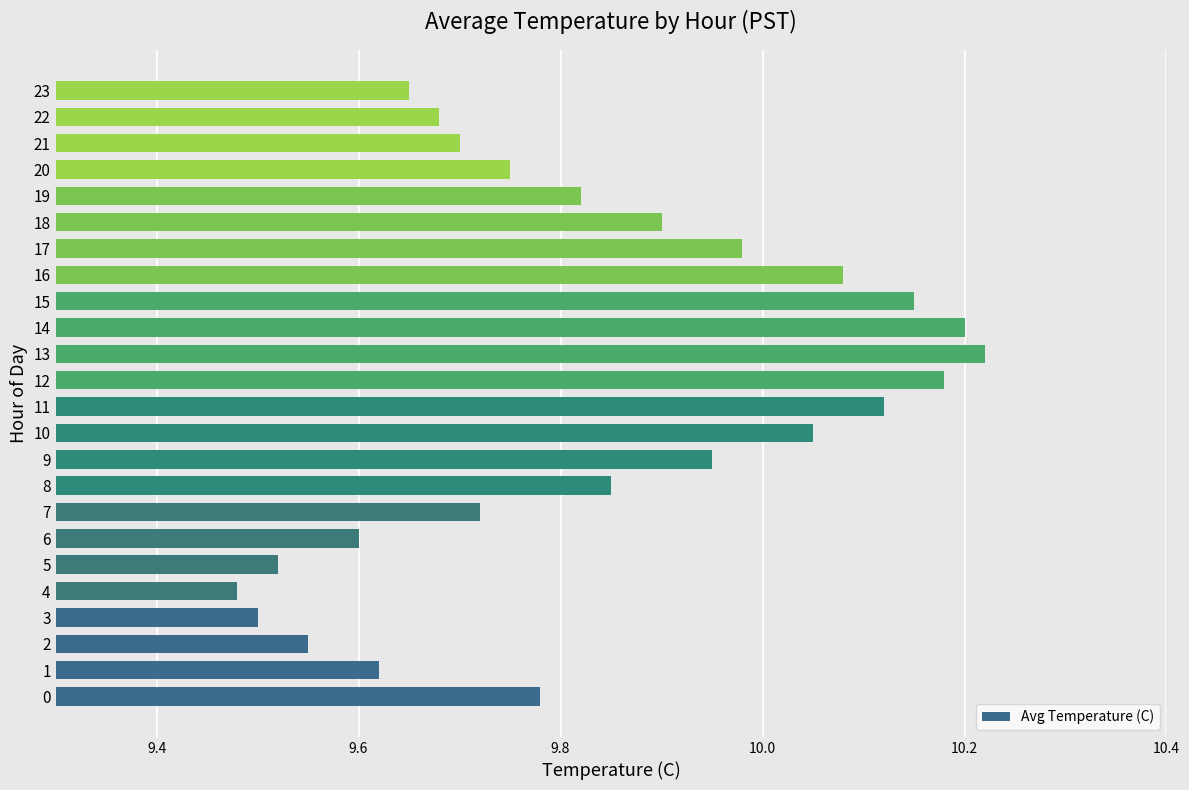

Rank the categories by value from lowest to highest.

4, 3, 5, 2, 6, 1, 23, 22, 21, 7, 20, 0, 19, 8, 18, 9, 17, 10, 16, 11, 15, 12, 14, 13